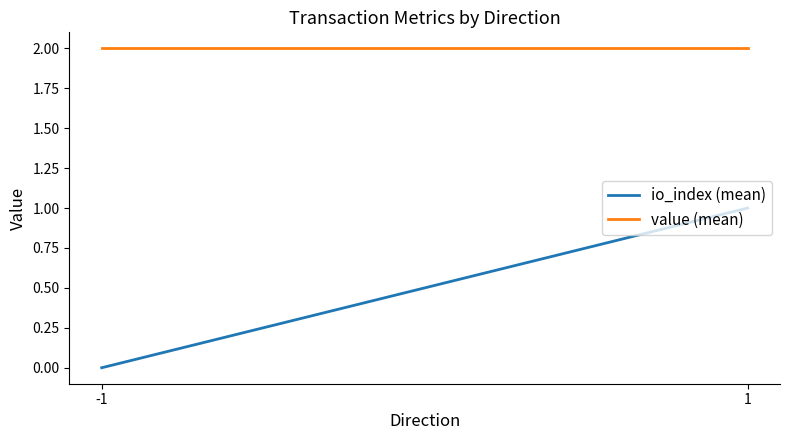

Which series has the widest spread of values?

io_index (mean)